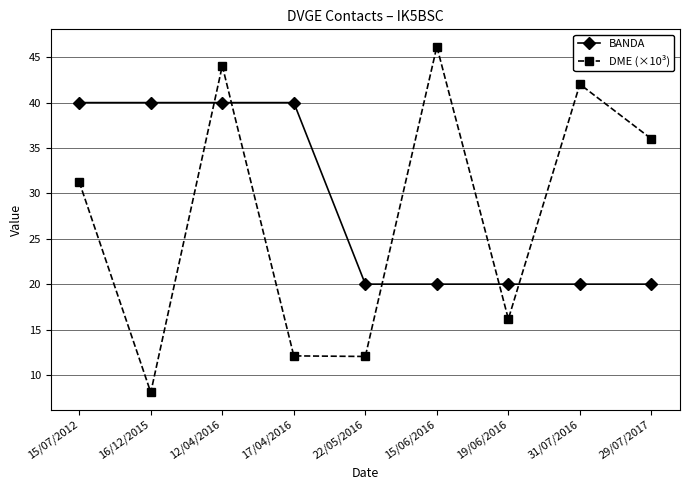

True or false: DME (×10³) has a value of 16.2 at 19/06/2016.

True